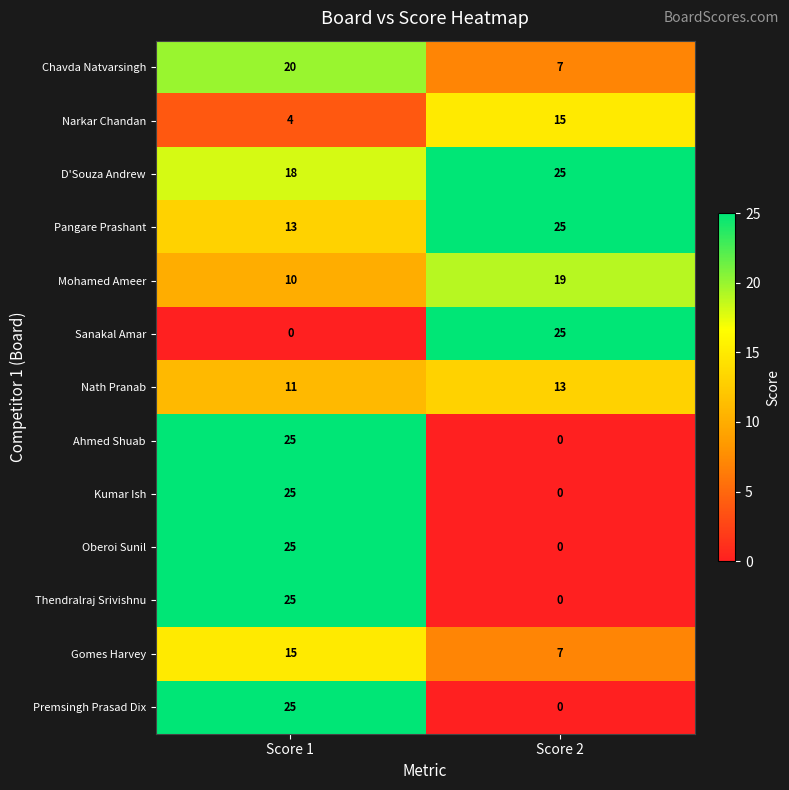

At how many categories does at least one series exceed 15?

2